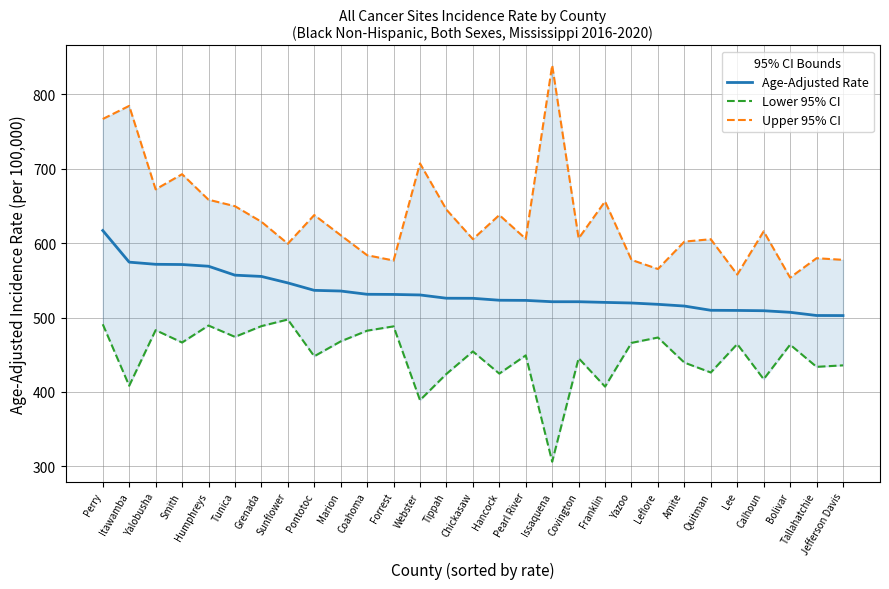

At which label does Upper 95% CI reach its peak?

Issaquena